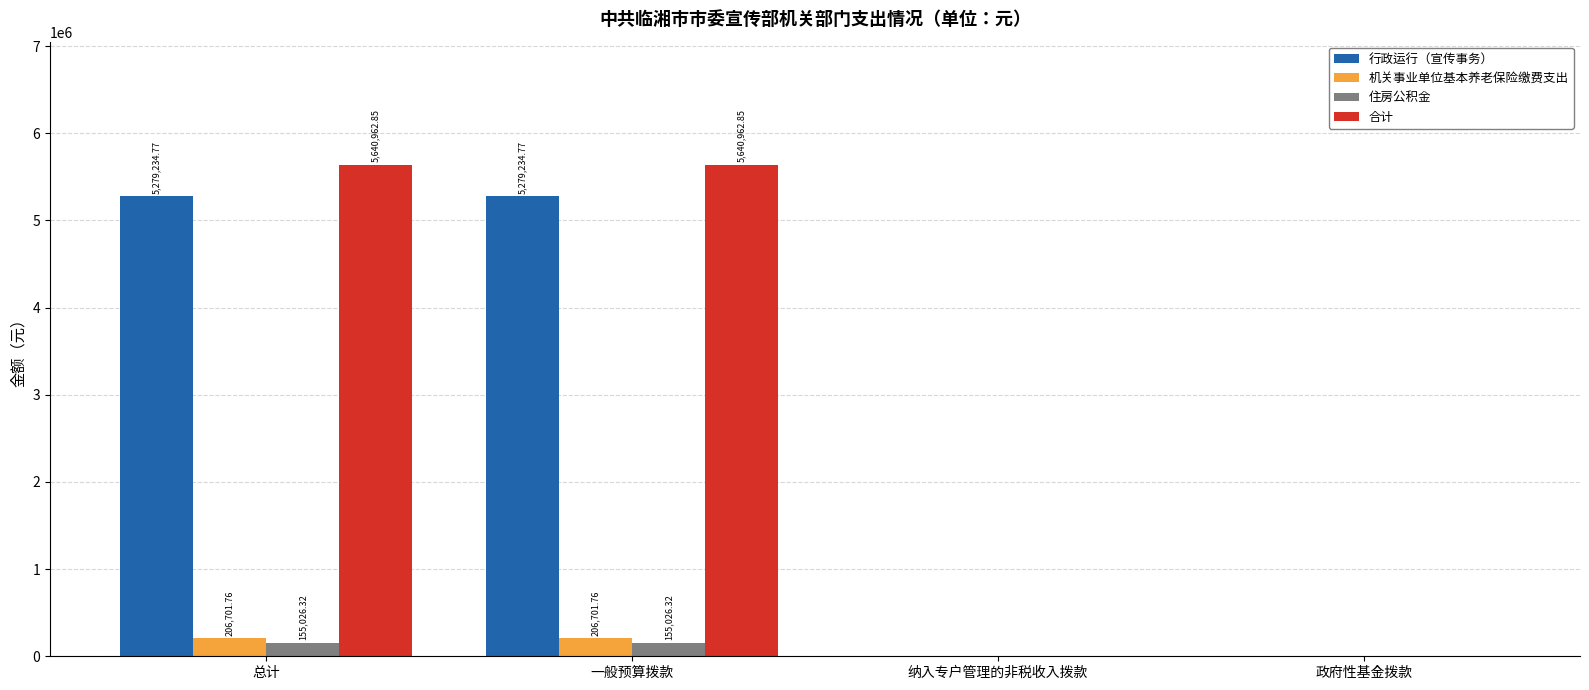

Between 总计 and 政府性基金拨款, which series saw the biggest shift?

合计